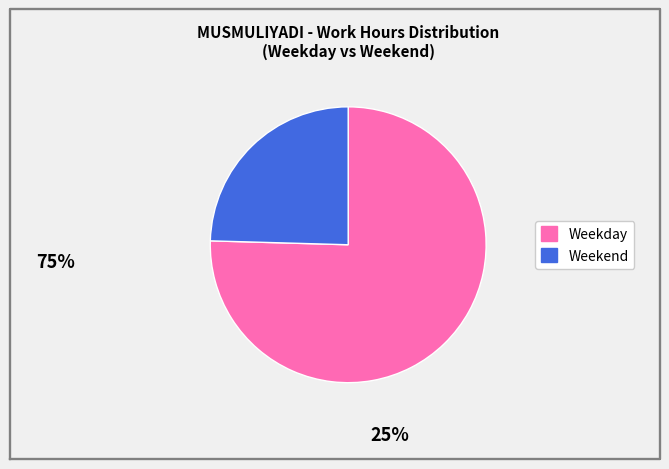

Is there a majority slice in this chart?

Yes